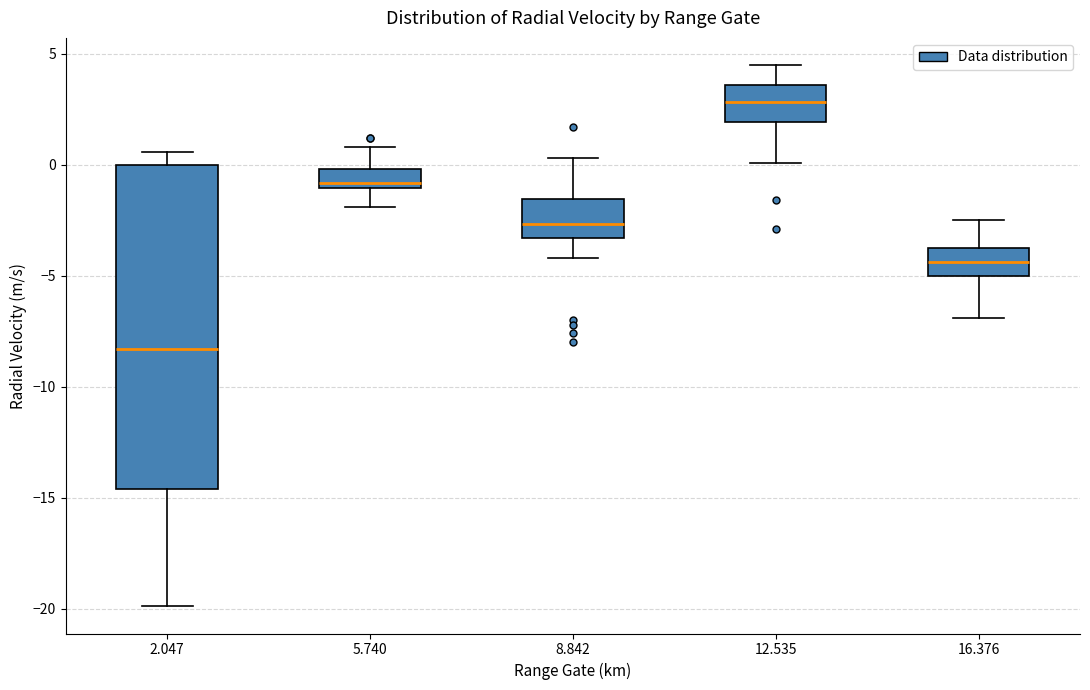

Where does the lower whisker of the box at x = 16.376 end on the y-axis? The values are not printed on the chart, so give them approximately, as read against the axis.

-7.0